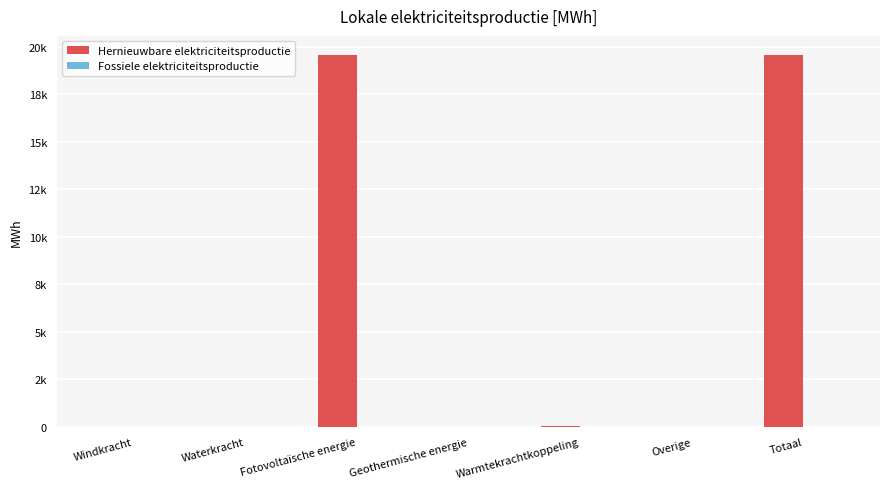

What is the label of the 3rd bar from the right?

Warmtekrachtkoppeling